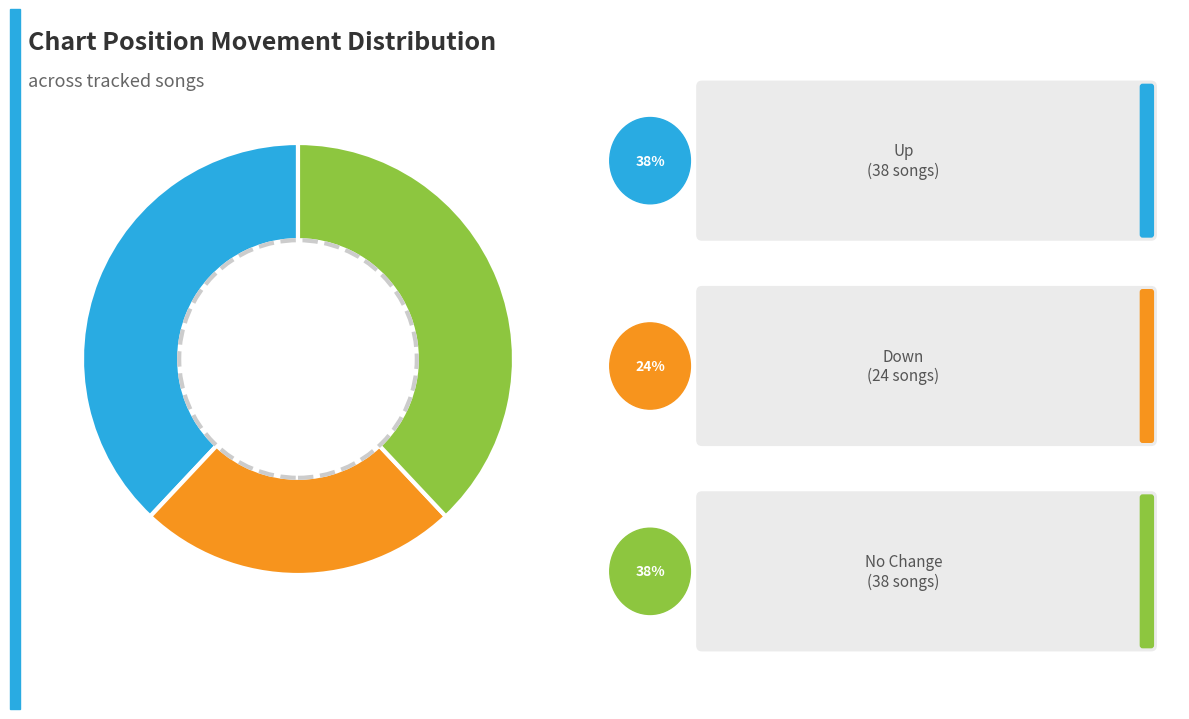

Is there a majority slice in this chart?

No